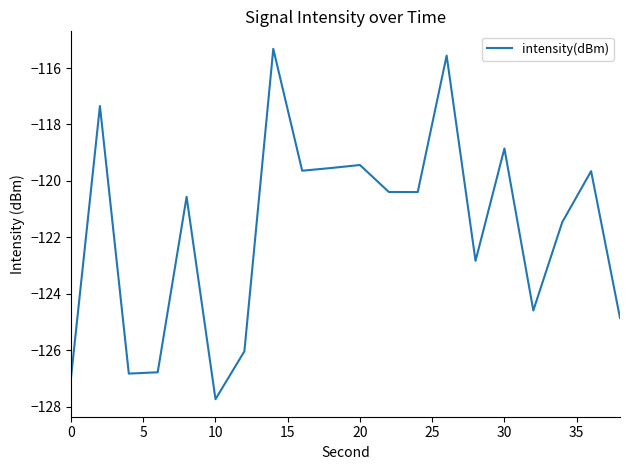

What is the maximum value shown in the chart?

-115.3